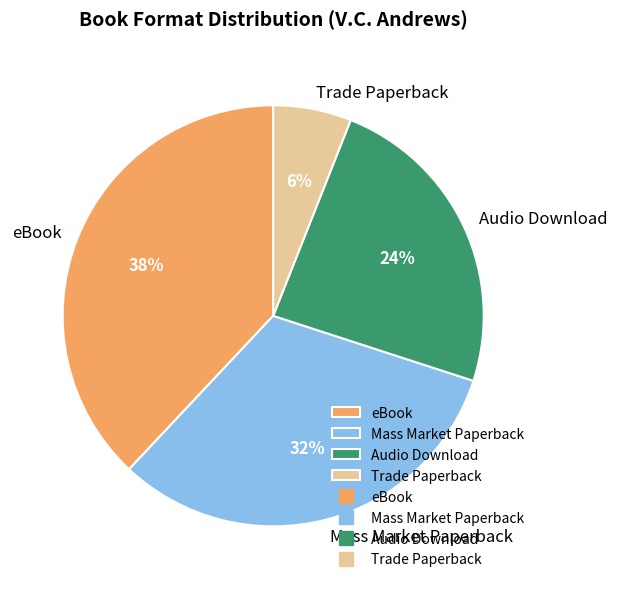

Is there a majority slice in this chart?

No